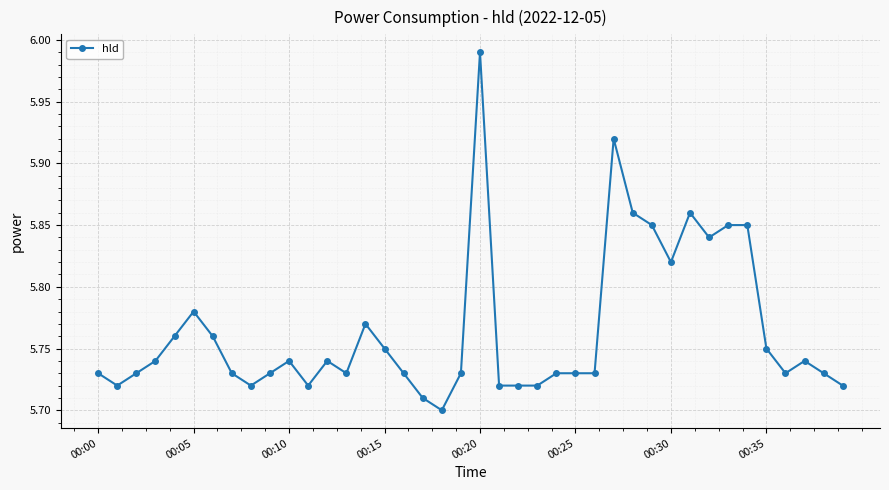

True or false: the data has more than 2 interior local peaks.

True